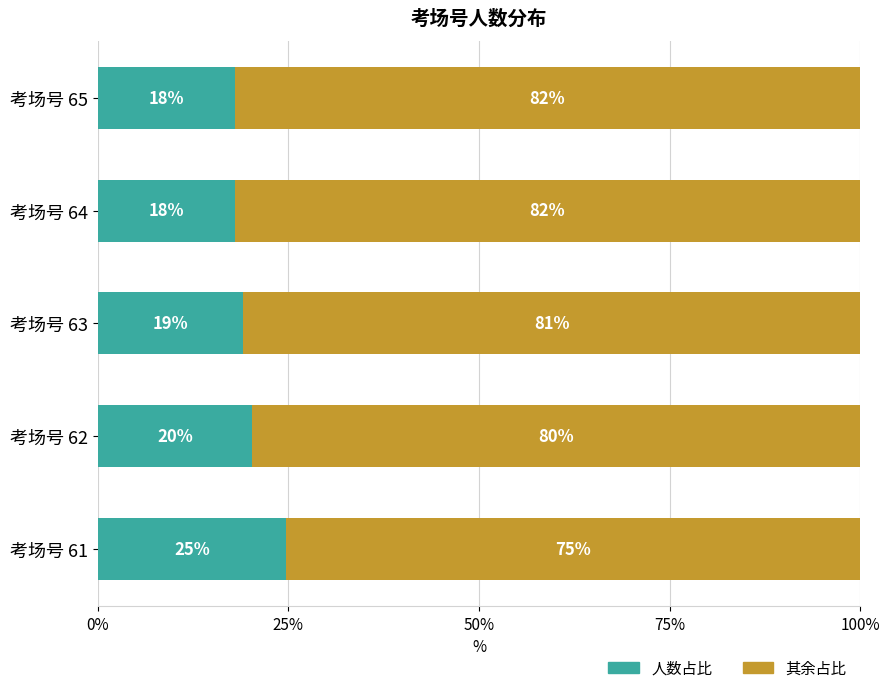

What is the total value across all series at 考场号 64?

100.0